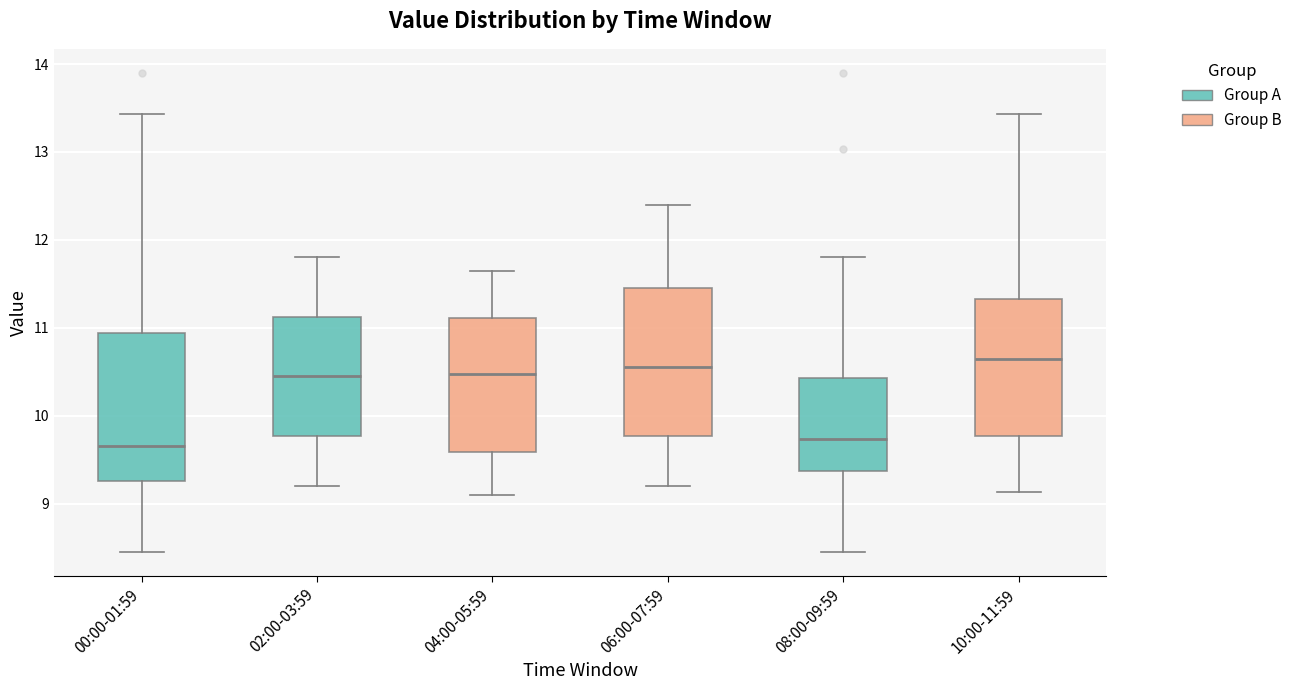

Reading left to right, transcribe this box plot: for each box, give where its median line is, the range the box spans, and where its two whiskers end, as read against the y-axis. The values are not printed on the chart, so give them approximately, as read against the axis.

00:00-01:59: median 9.7, box 9.3 to 10.9, whiskers 8.5 to 13.4
02:00-03:59: median 10.5, box 9.8 to 11.1, whiskers 9.2 to 11.8
04:00-05:59: median 10.5, box 9.6 to 11.1, whiskers 9.1 to 11.7
06:00-07:59: median 10.6, box 9.8 to 11.5, whiskers 9.2 to 12.4
08:00-09:59: median 9.7, box 9.4 to 10.4, whiskers 8.5 to 11.8
10:00-11:59: median 10.7, box 9.8 to 11.3, whiskers 9.1 to 13.4